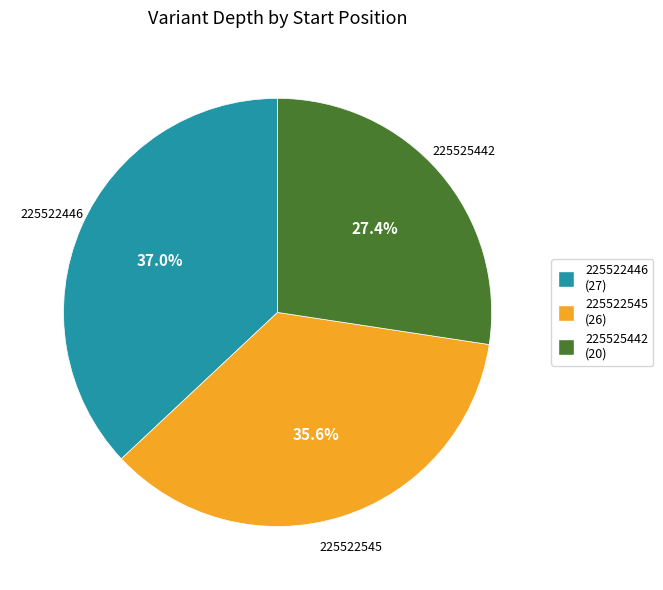

Is 225522545 the majority of the pie?

No